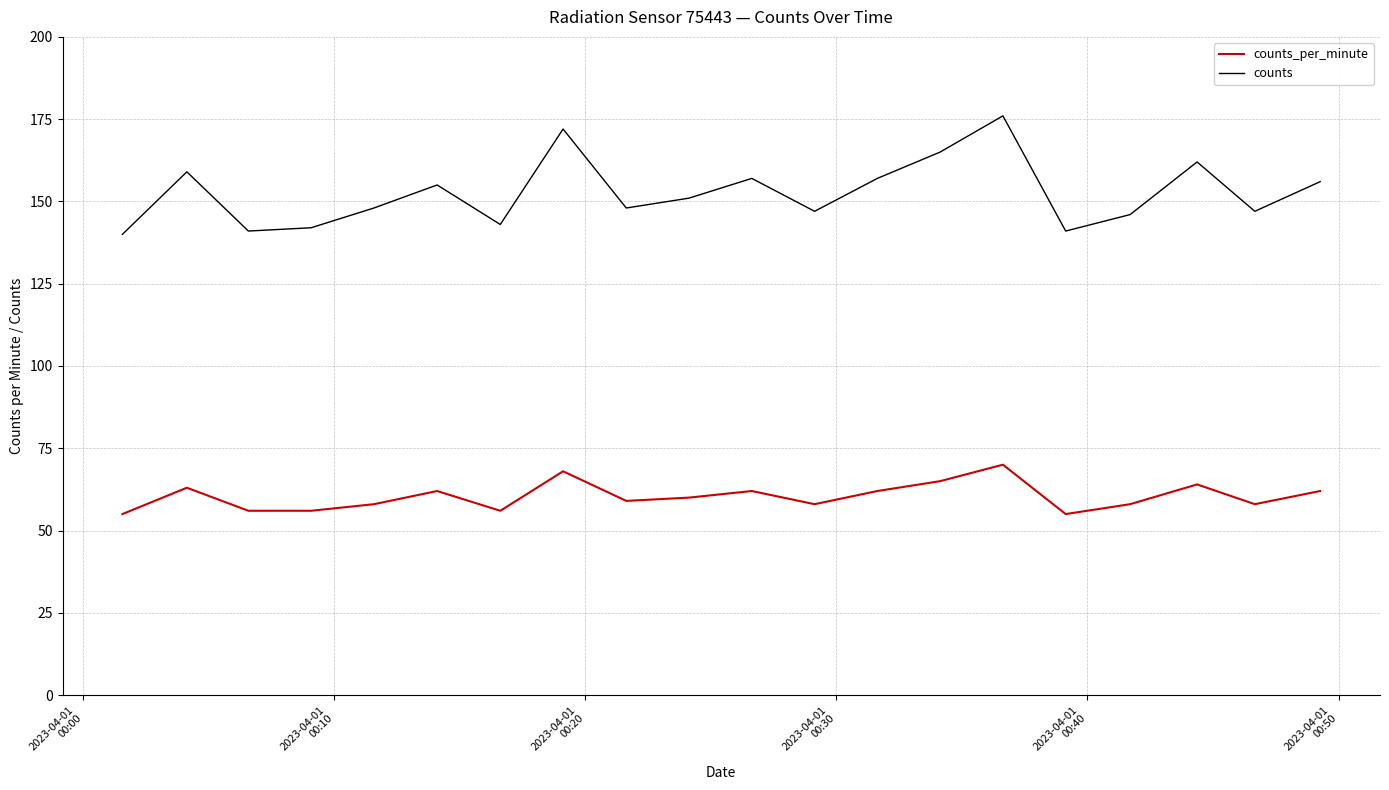

Rank the series by their maximum value, from lowest to highest.

counts_per_minute, counts